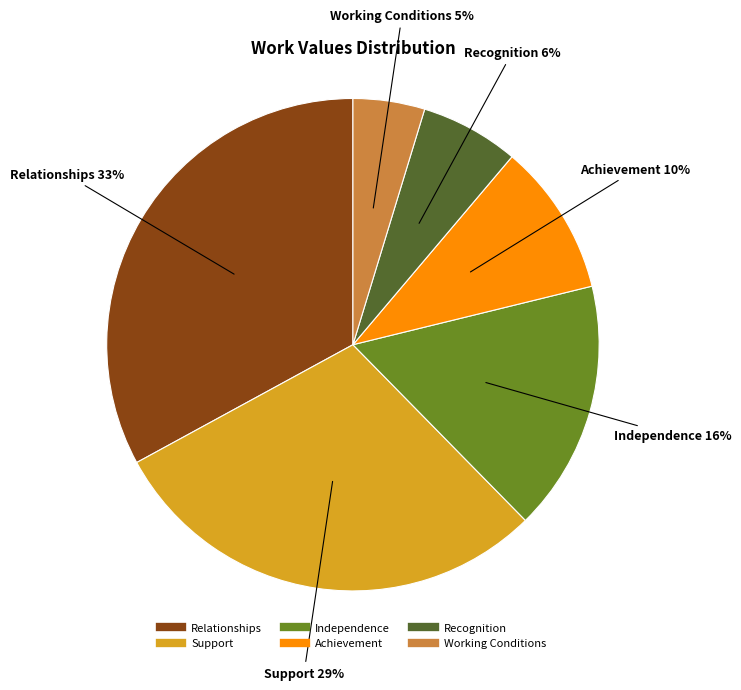

Is the sum of Recognition and Support greater than half?

No